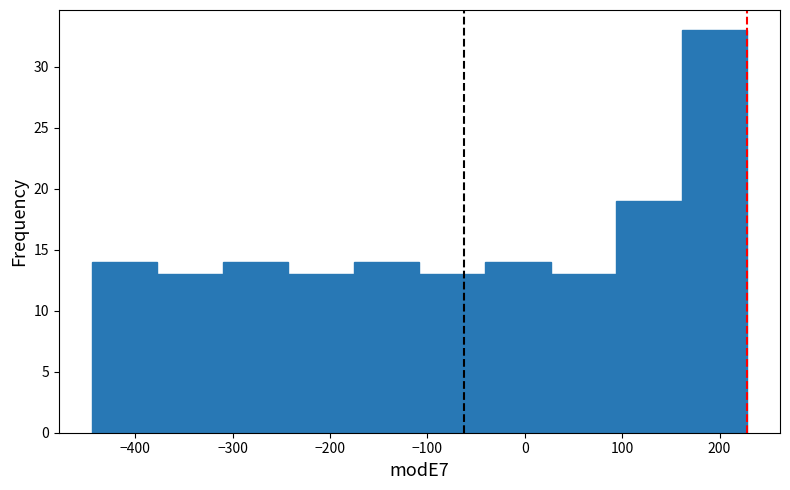

Reading left to right, list every bar in this chart as the range it spans on the x-axis followed by its height. Neither the bar edges nor the heights are printed on the chart, so give them approximately, as read against the axes.

-440 to -380: 14
-380 to -310: 13
-310 to -240: 14
-240 to -180: 13
-180 to -110: 14
-110 to -40: 13
-40 to 30: 14
30 to 90: 13
90 to 160: 19
160 to 230: 33